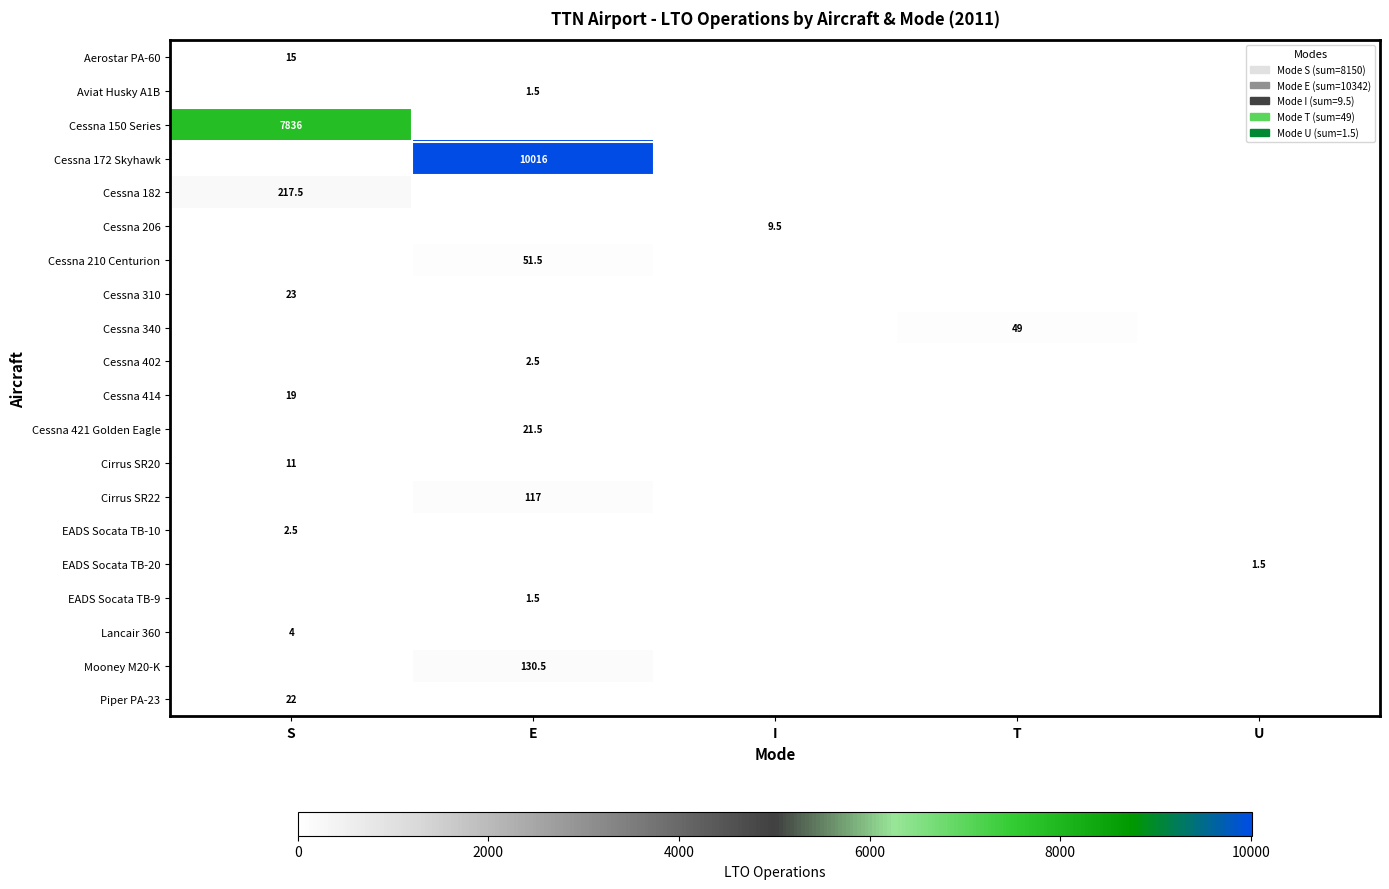

True or false: Cessna 150 Series has a value of 7836.0 at S.

True